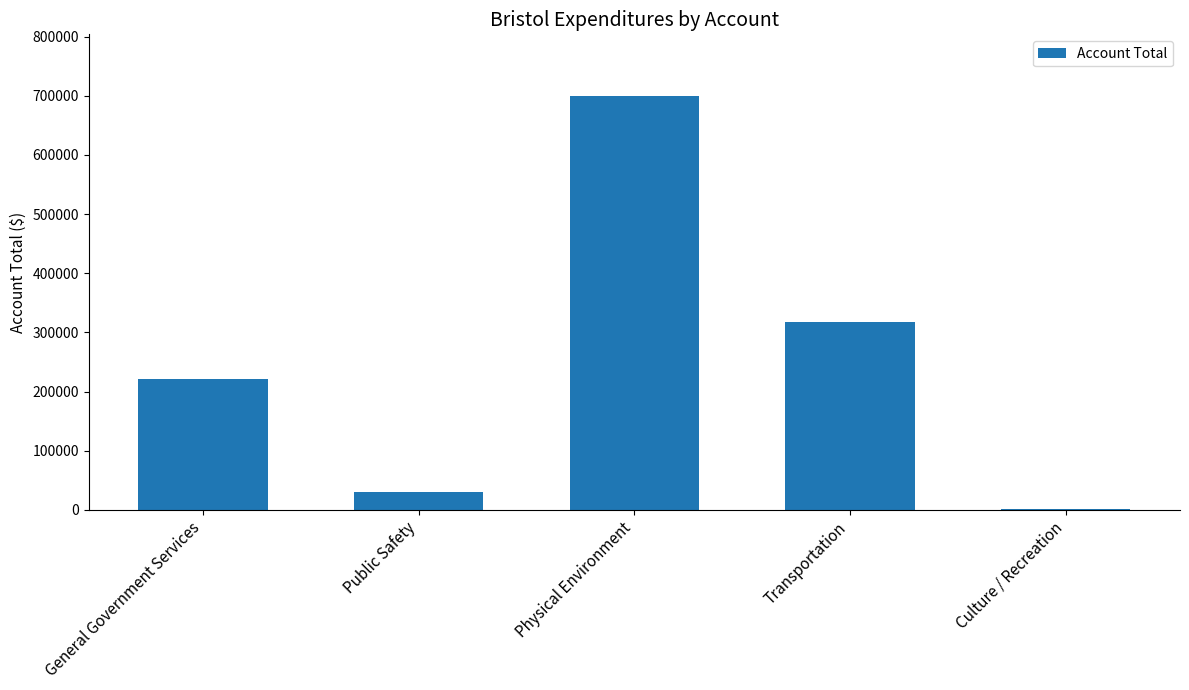

Reading right to left, extract all data points from this chart.

Culture / Recreation=1141	Transportation=317926	Physical Environment=698843	Public Safety=30643	General Government Services=220655